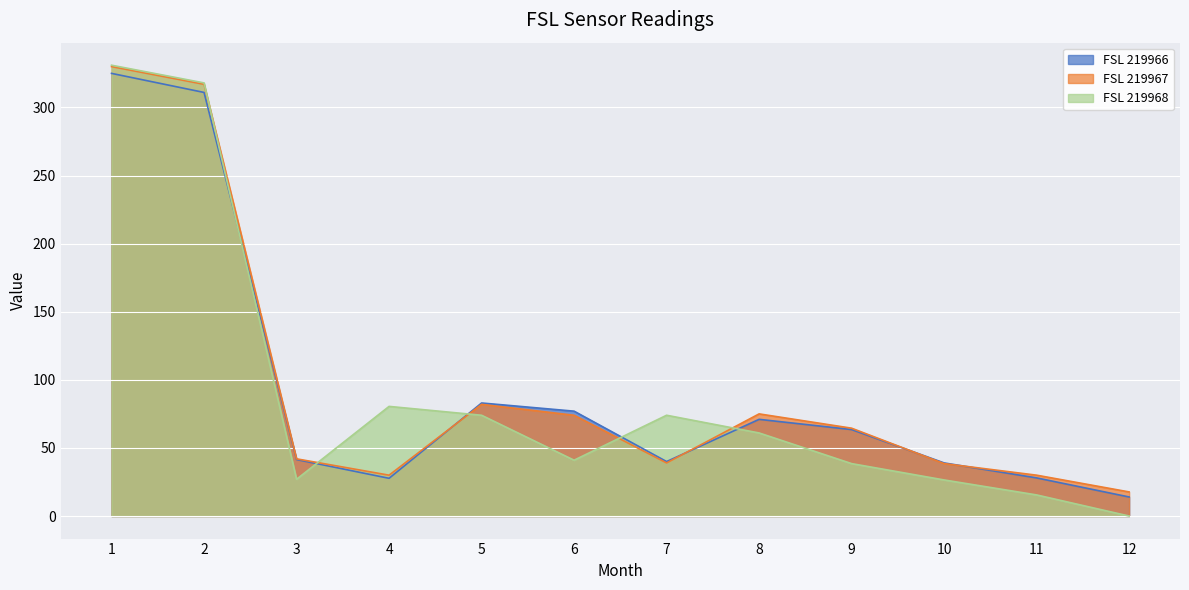

List the series in order of their overall mean, lowest first.

FSL 219968, FSL 219966, FSL 219967